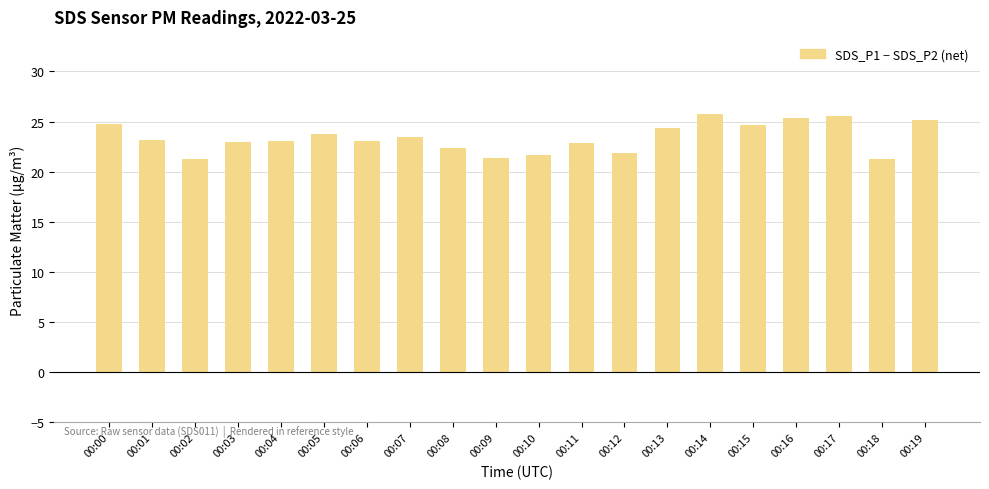

Is it true that the value at 00:03 is 40.7?

False